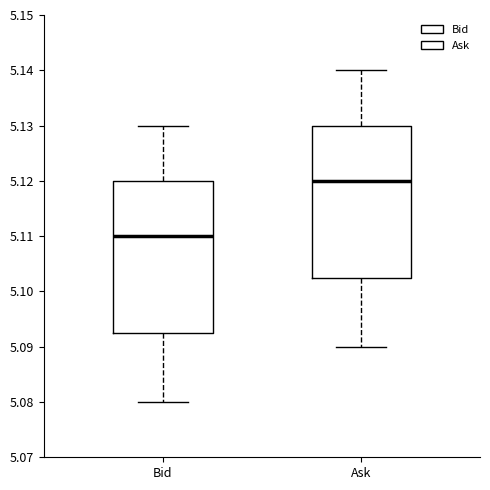

Where is the upper edge of the box for Ask on the y-axis? The values are not printed on the chart, so give them approximately, as read against the axis.

5.130